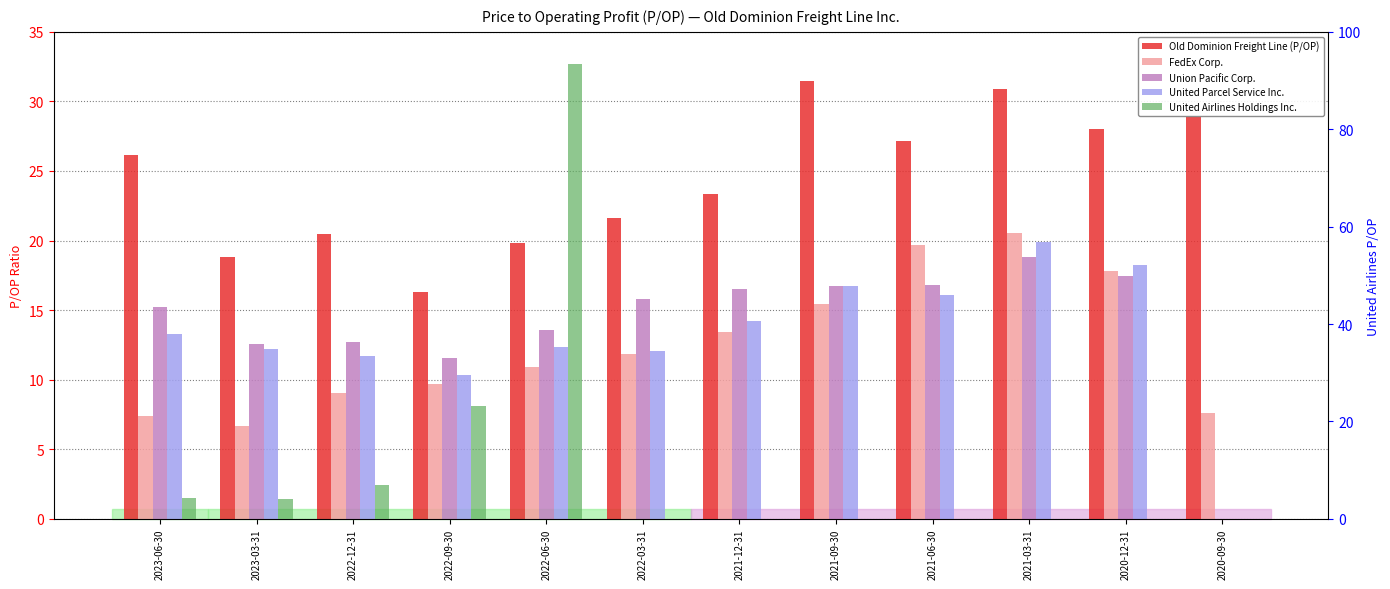

At 2023-03-31, list the series in order from largest to smallest.

Old Dominion Freight Line (P/OP), Union Pacific Corp., United Parcel Service Inc., FedEx Corp., United Airlines Holdings Inc.